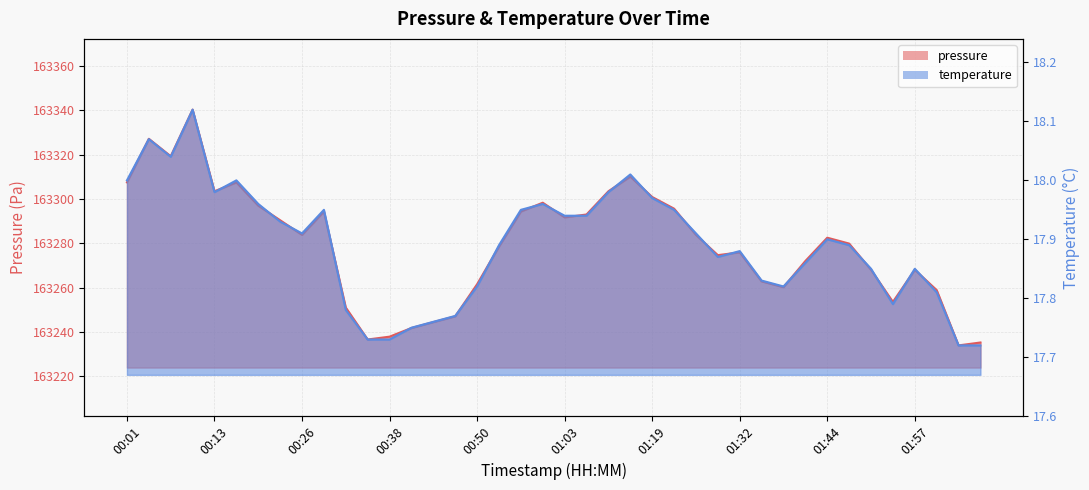

What is the label of the 11th point from the left?

00:32